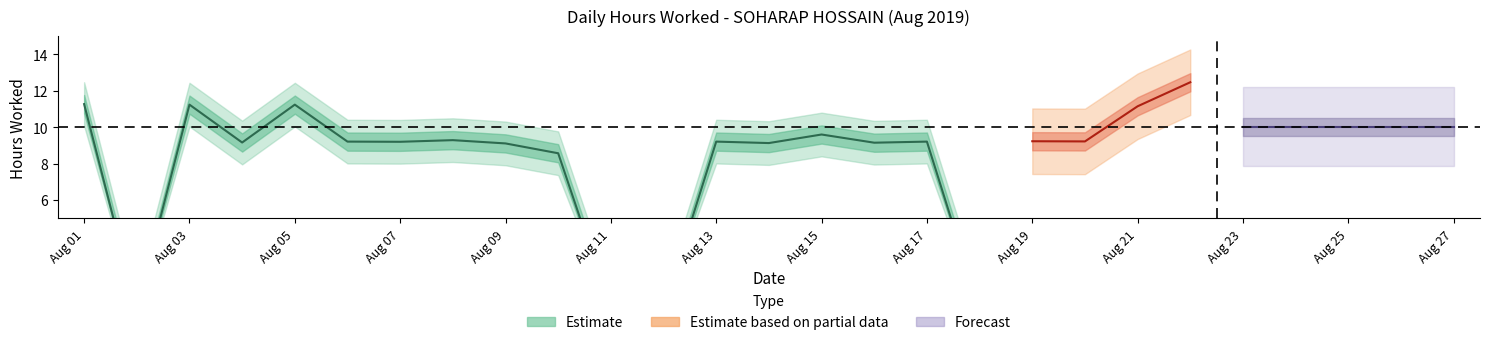

Which has a higher value, 16 or 20?

20